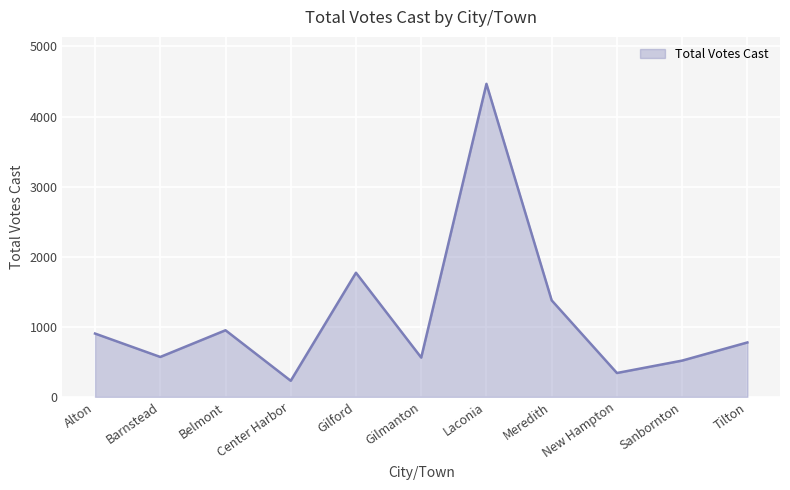

The value at Alton is 903. True or false?

True